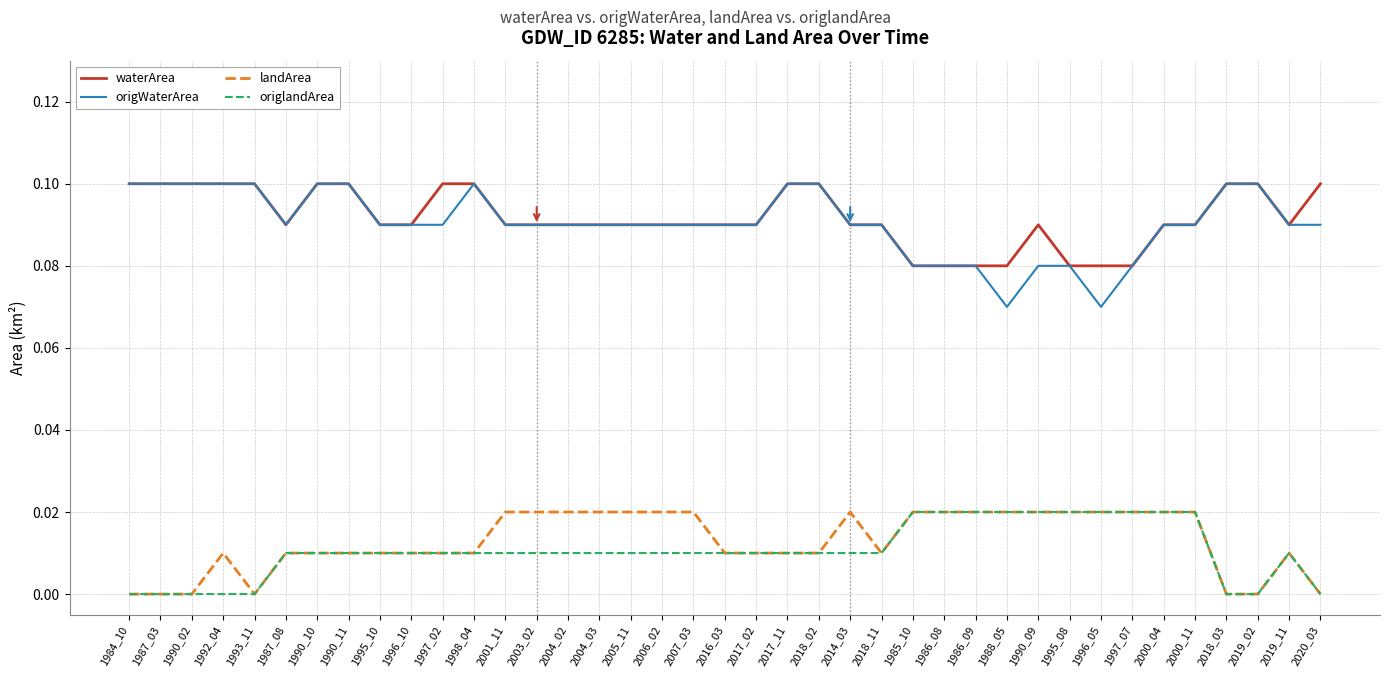

The value of waterArea at 2004_03 is 0.1. True or false?

True